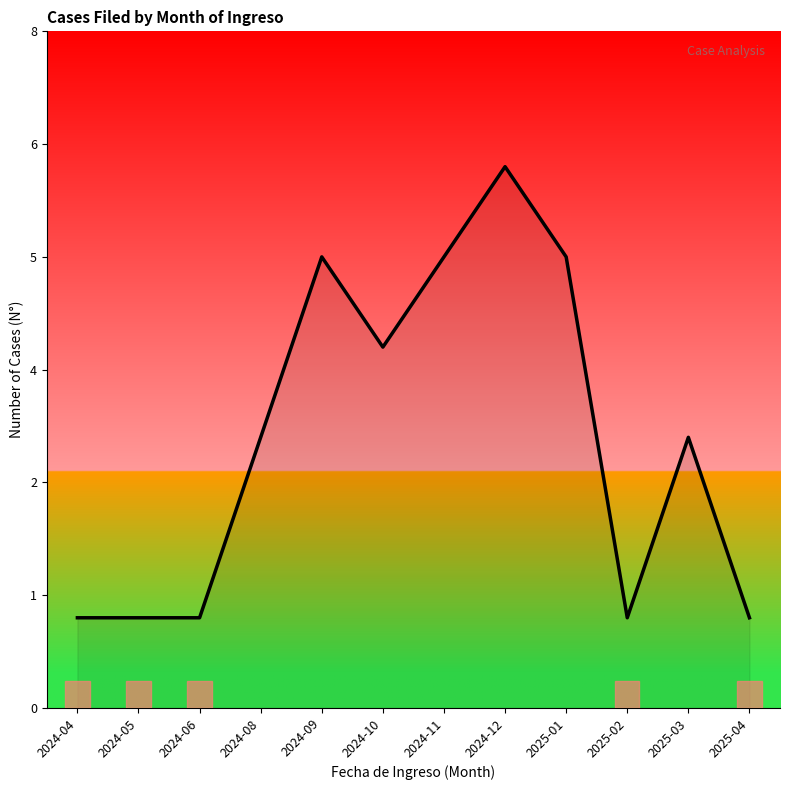

Reading right to left, extract all data points from this chart.

2025-04=1	2025-03=3	2025-02=1	2025-01=5	2024-12=6	2024-11=5	2024-10=4	2024-09=5	2024-08=3	2024-06=1	2024-05=1	2024-04=1